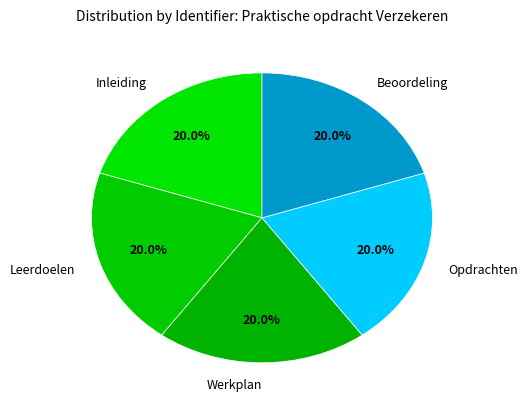

Is there a majority slice in this chart?

No